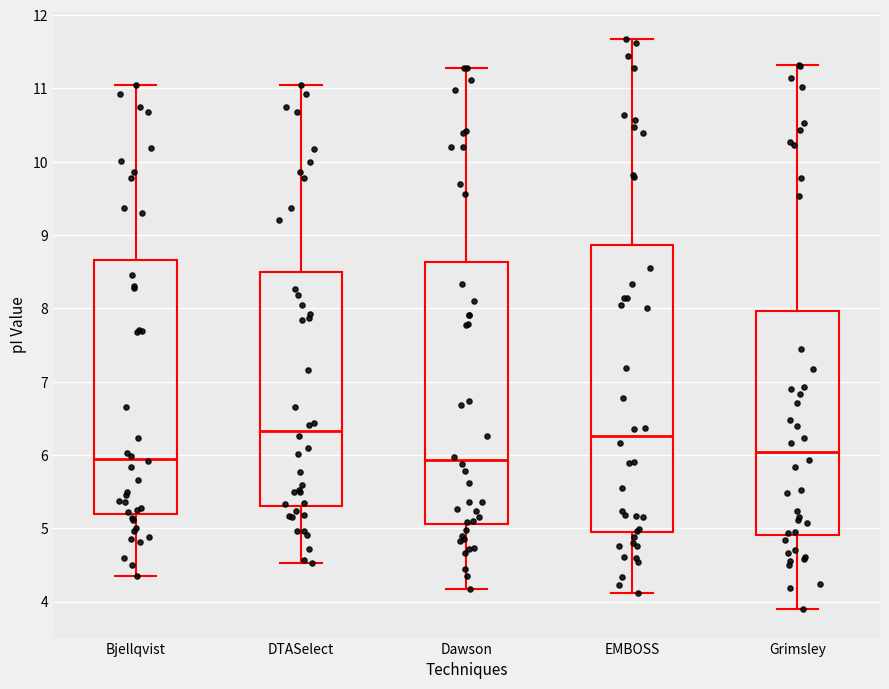

Where does the lower whisker of the box for Bjellqvist end on the y-axis? The values are not printed on the chart, so give them approximately, as read against the axis.

4.4